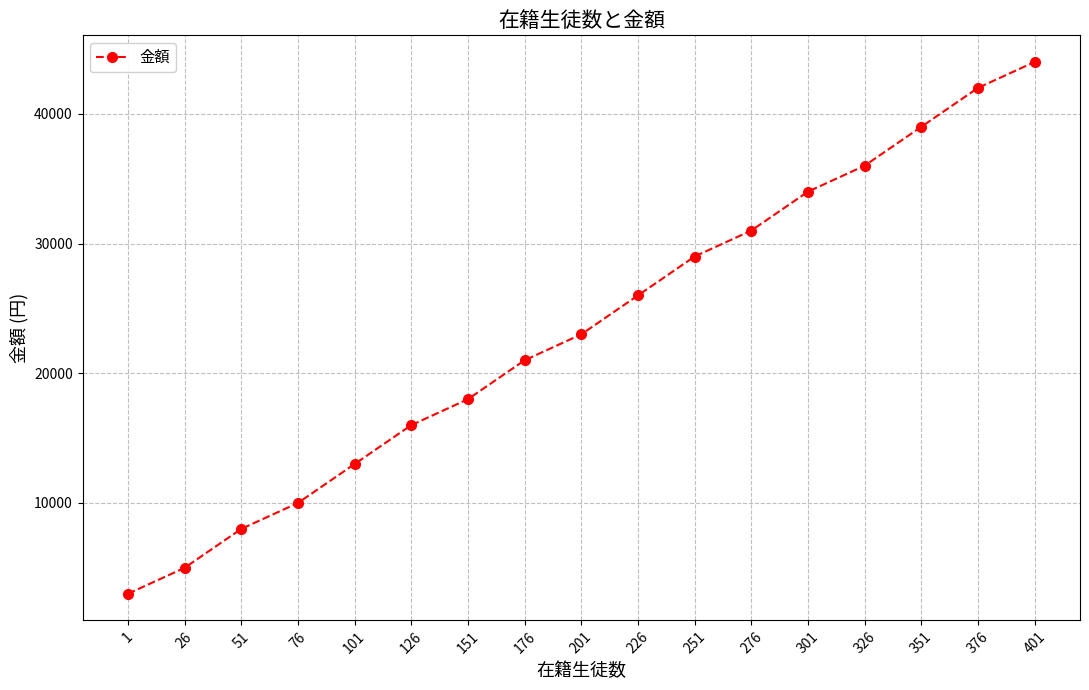

At which category does the chart reach its peak across all series?

401